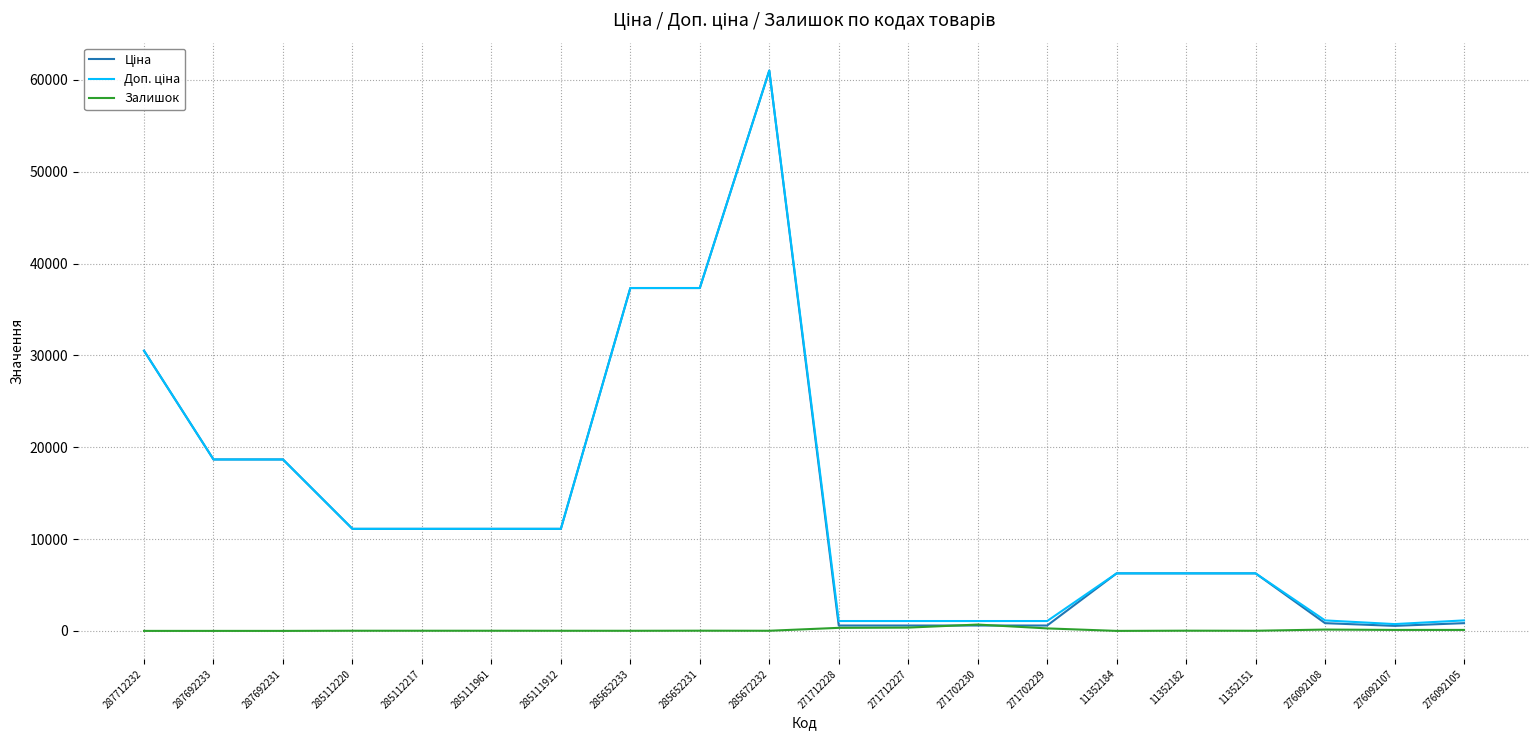

Does the chart have visible grid lines?

Yes